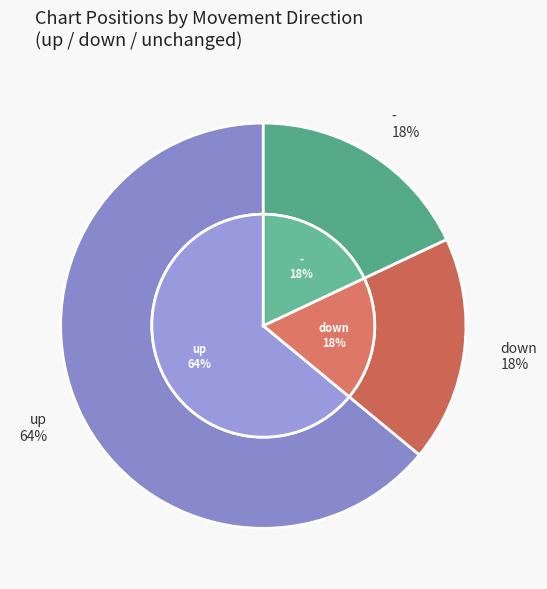

How many segments does this pie chart have?

3